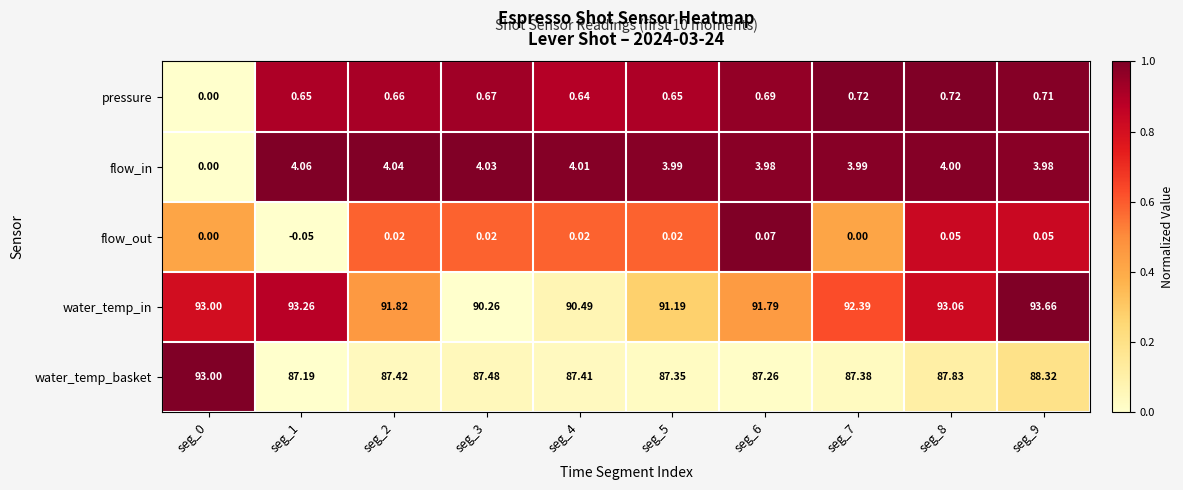

Which series has the largest range (max minus min)?

water_temp_basket